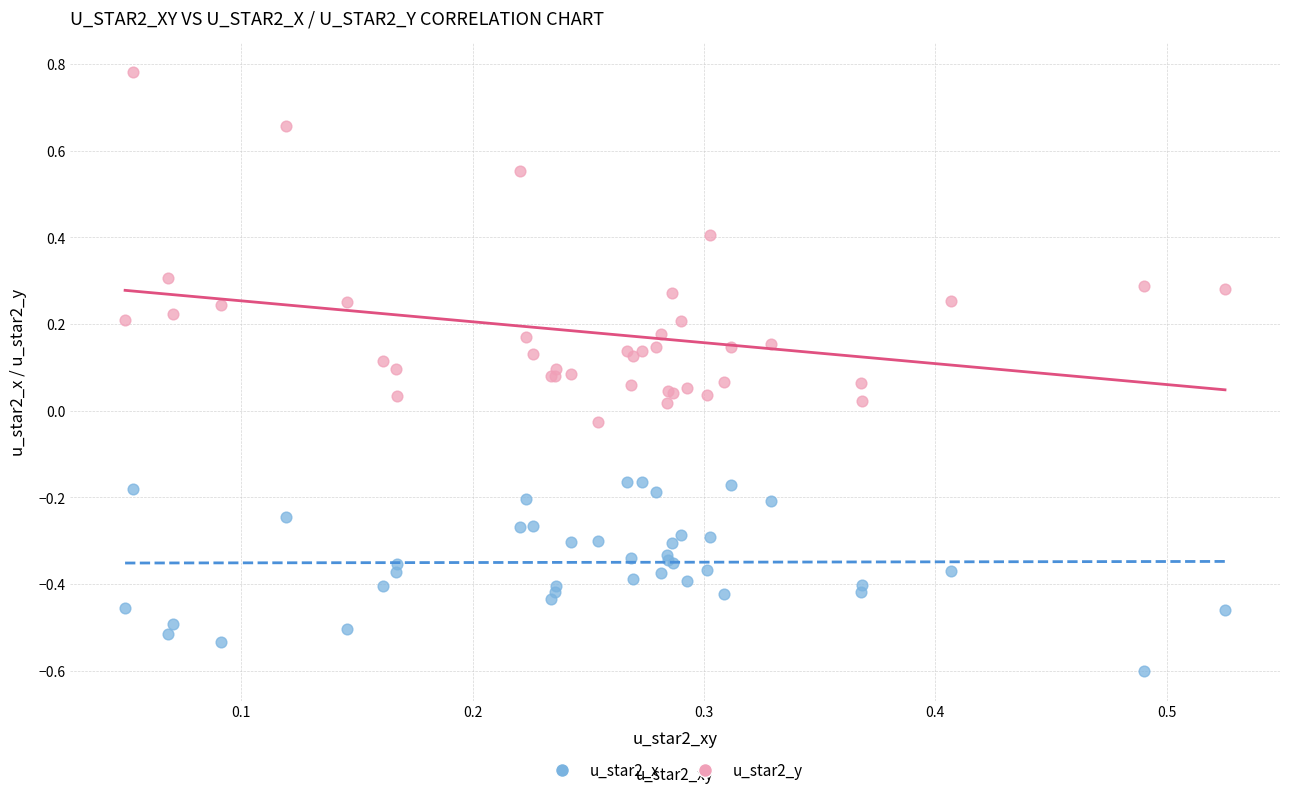

What are all the series names shown in the legend?

u_star2_x, u_star2_y